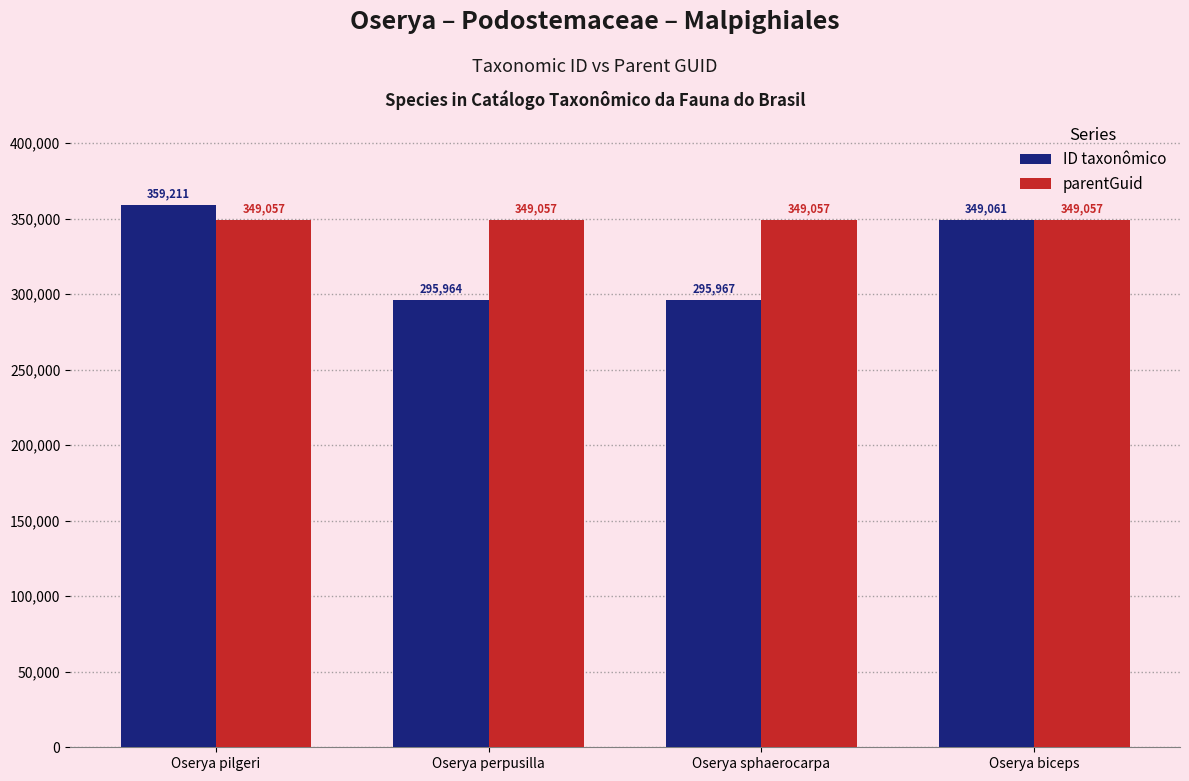

Which label corresponds to the smallest value in the chart?

Oserya perpusilla